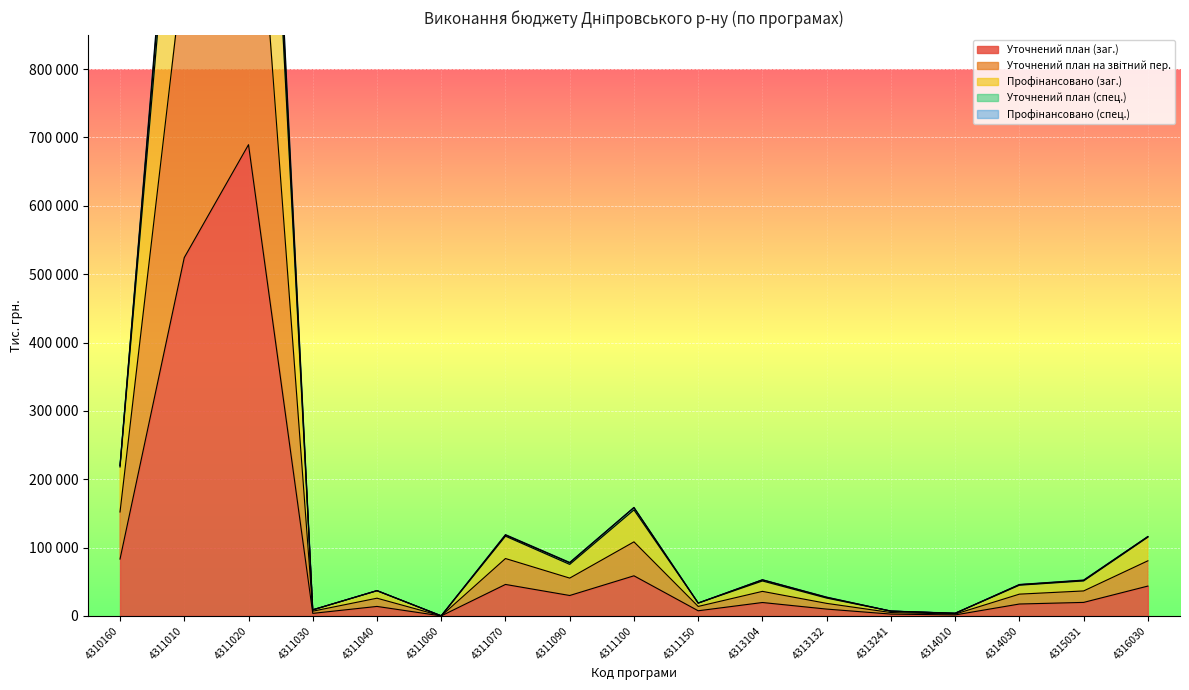

Rank the series at 4315031 from lowest to highest value.

Уточнений план (заг.), Уточнений план на звітний пер., Уточнений план (спец.), Профінансовано (заг.)